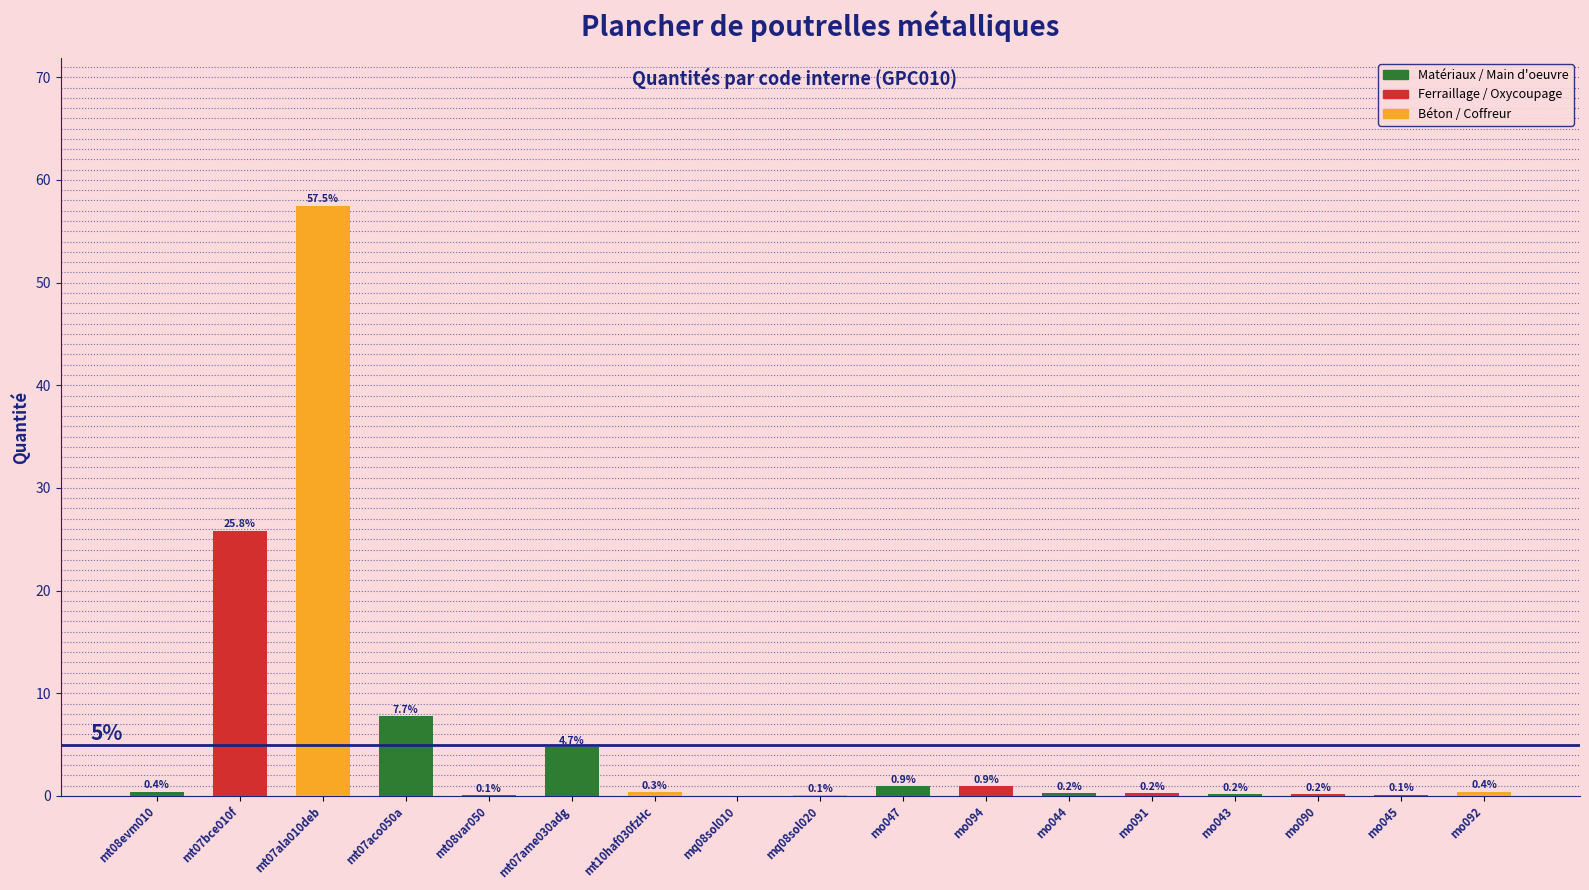

What is the change in value from mq08sol010 to mo094?

+0.9